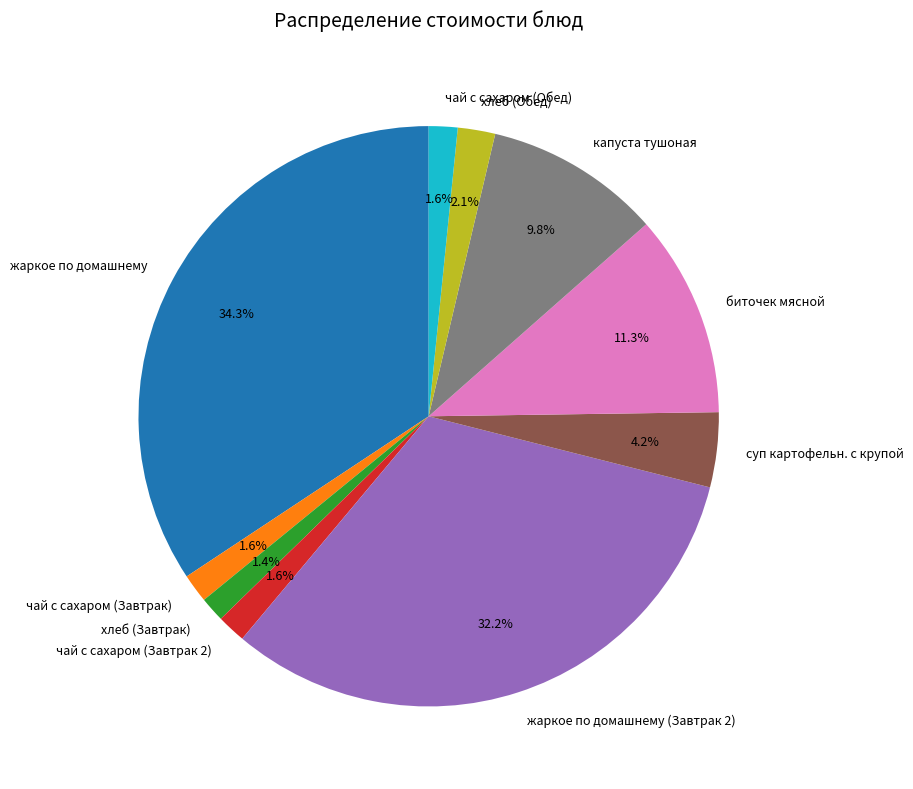

Do капуста тушоная and хлеб (Обед) together represent more than half of the pie?

No